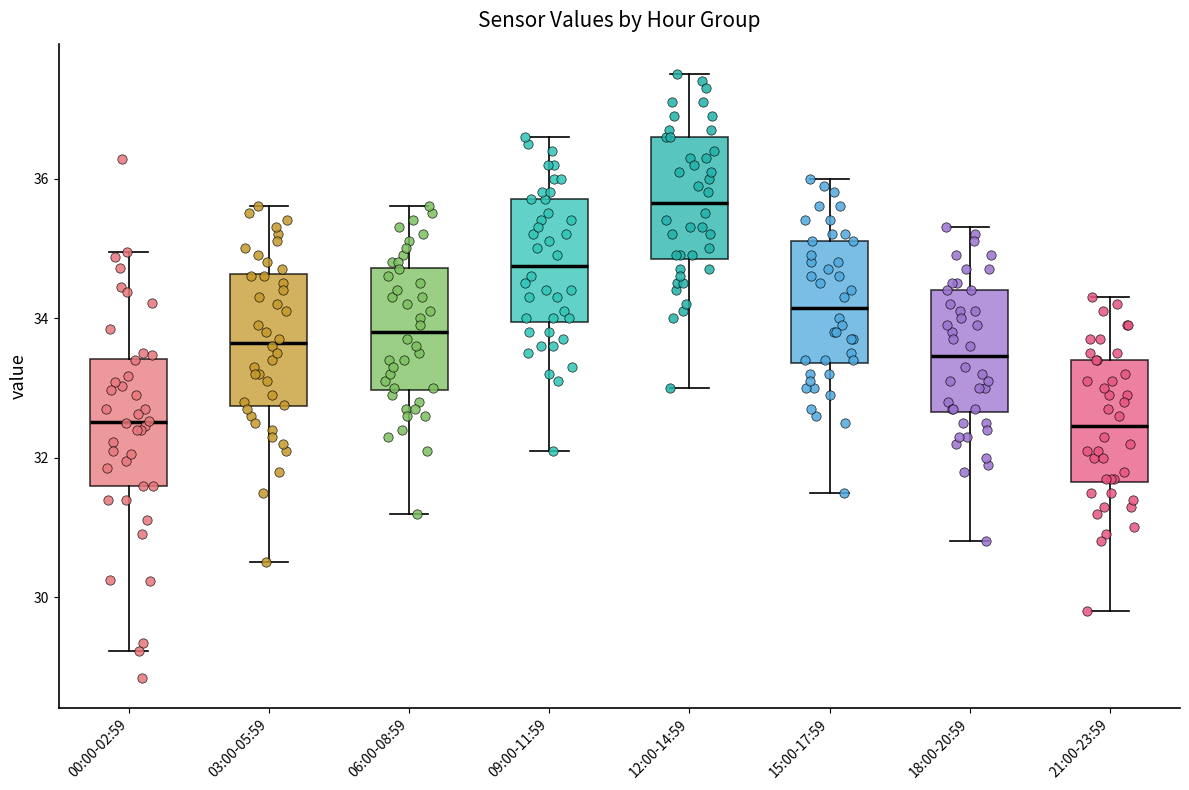

Reading left to right, read every box against the y-axis: the position of its median line, the range the box covers, and the ends of its whiskers. The values are not printed on the chart, so give them approximately, as read against the axis.

00:00-02:59: median 32.6, box 31.6 to 33.4, whiskers 29.2 to 35.0
03:00-05:59: median 33.6, box 32.8 to 34.6, whiskers 30.6 to 35.6
06:00-08:59: median 33.8, box 33.0 to 34.8, whiskers 31.2 to 35.6
09:00-11:59: median 34.8, box 34.0 to 35.8, whiskers 32.2 to 36.6
12:00-14:59: median 35.6, box 34.8 to 36.6, whiskers 33.0 to 37.6
15:00-17:59: median 34.2, box 33.4 to 35.2, whiskers 31.6 to 36.0
18:00-20:59: median 33.4, box 32.6 to 34.4, whiskers 30.8 to 35.4
21:00-23:59: median 32.4, box 31.6 to 33.4, whiskers 29.8 to 34.4